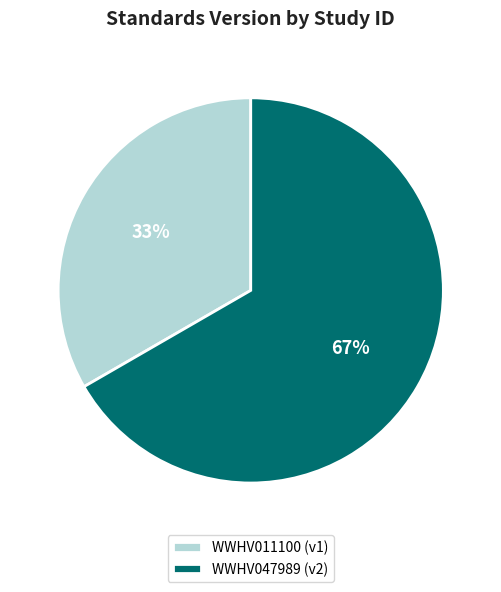

To the nearest percent, what percentage of the pie is WWHV011100?

33%